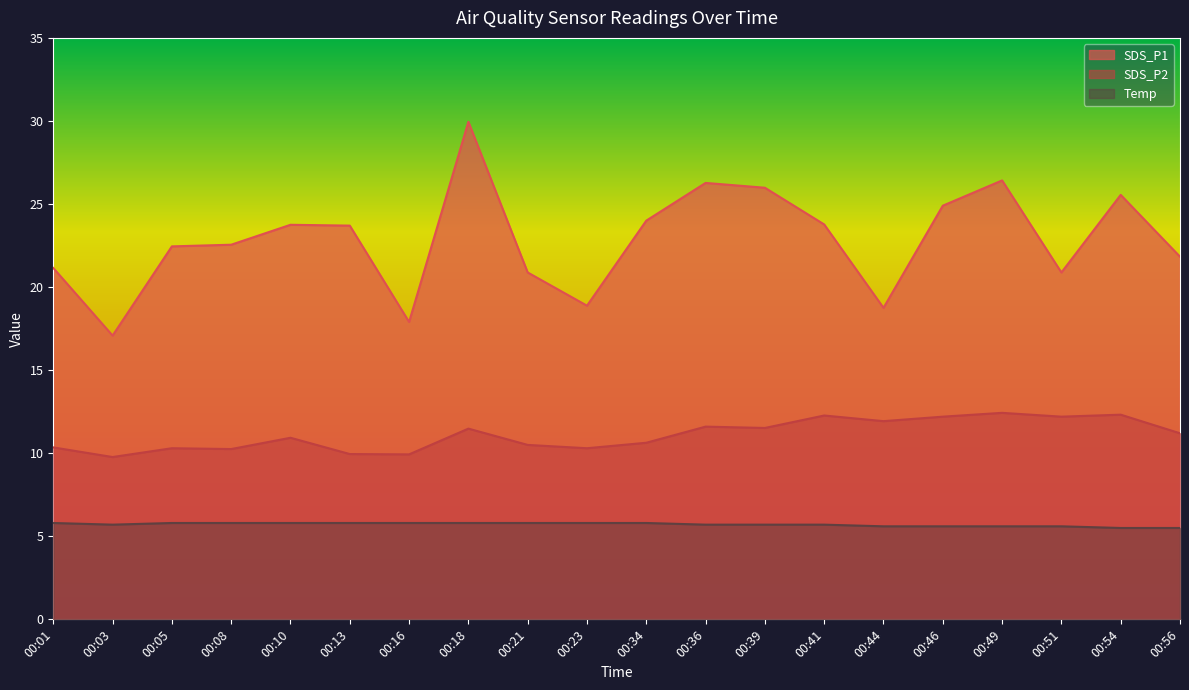

The Temp series shows 5.7 at 00:41. True or false?

True